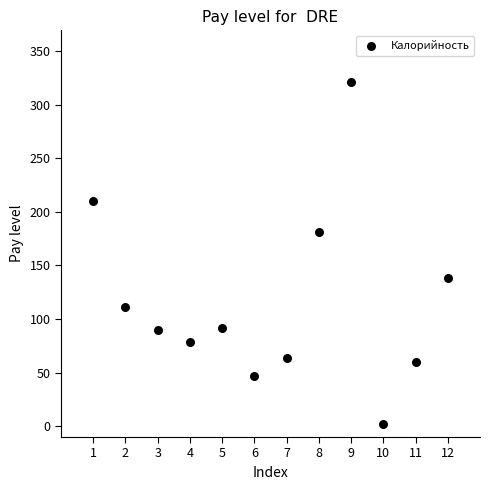

What is the range of X values (max minus min)?

11.0